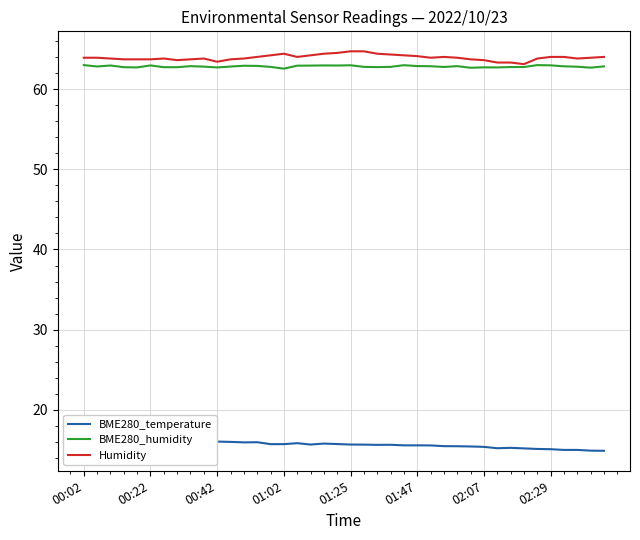

What is the value of the Humidity point at the 14th from the left?

64.0